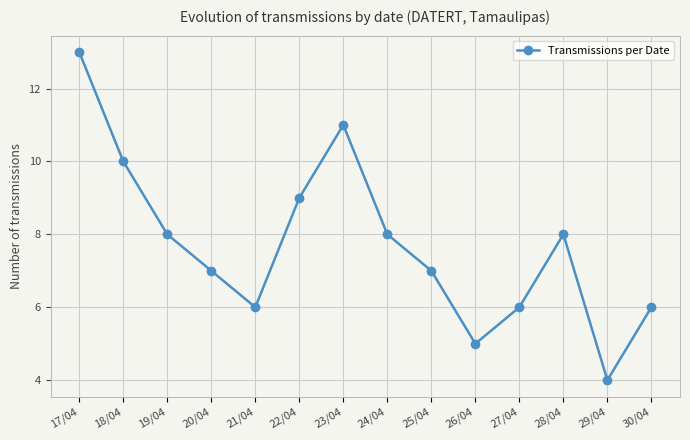

How many points are lower than both their immediate neighbors (excluding endpoints)?

3